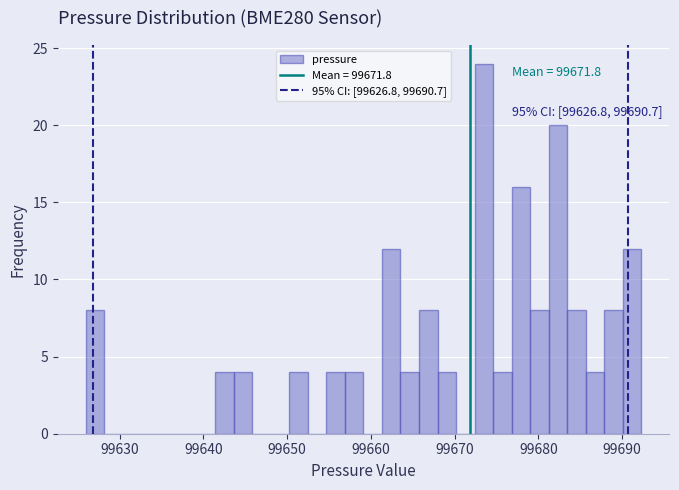

Around what value on the x-axis is the tallest bar? Give the approximate position of its centre, as read against the axis.

99673